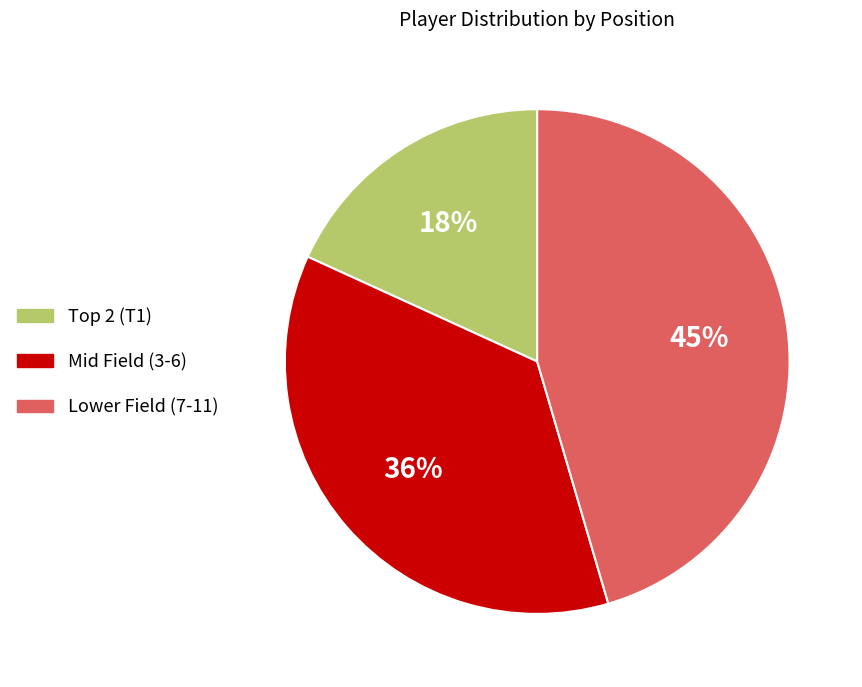

Does any single category account for the majority?

No